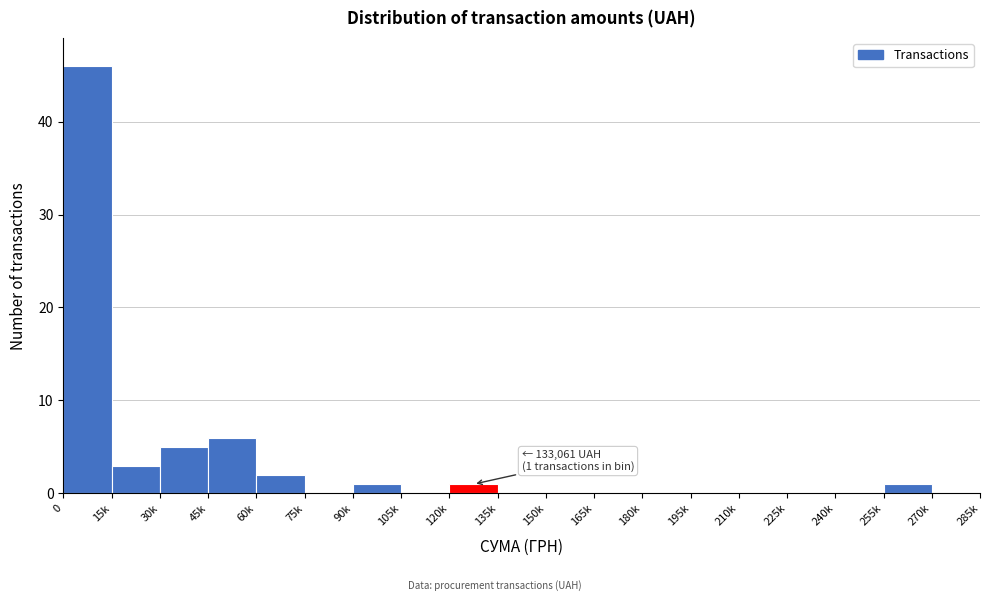

Reading left to right, list all the values displayed in this chart.

0=46	15k=3	30k=5	45k=6	60k=2	75k=0	90k=1	105k=0	120k=1	135k=0	150k=0	165k=0	180k=0	195k=0	210k=0	225k=0	240k=0	255k=1	270k=0